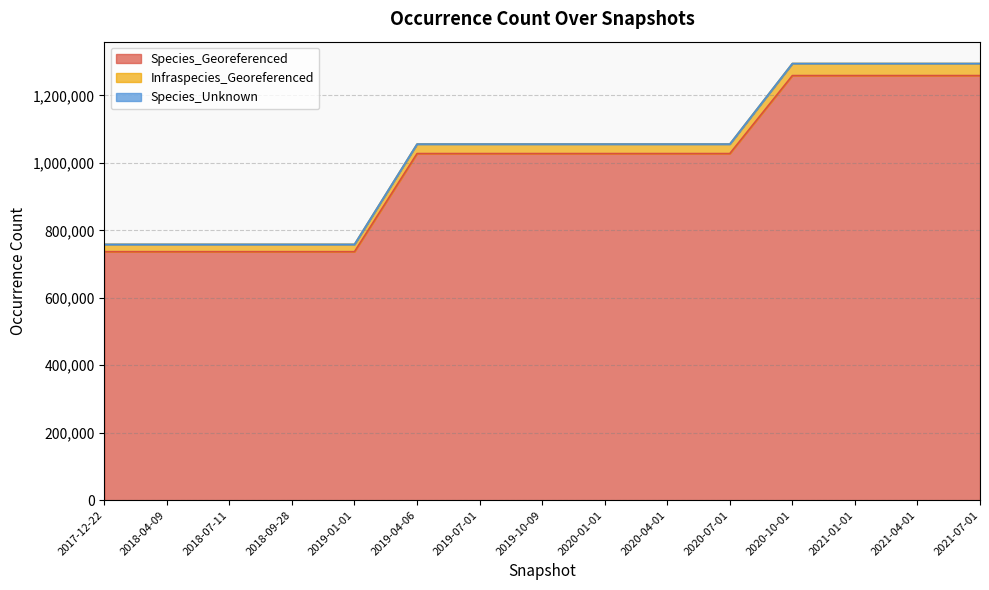

True or false: Infraspecies_Georeferenced and Species_Georeferenced intersect in this chart.

False